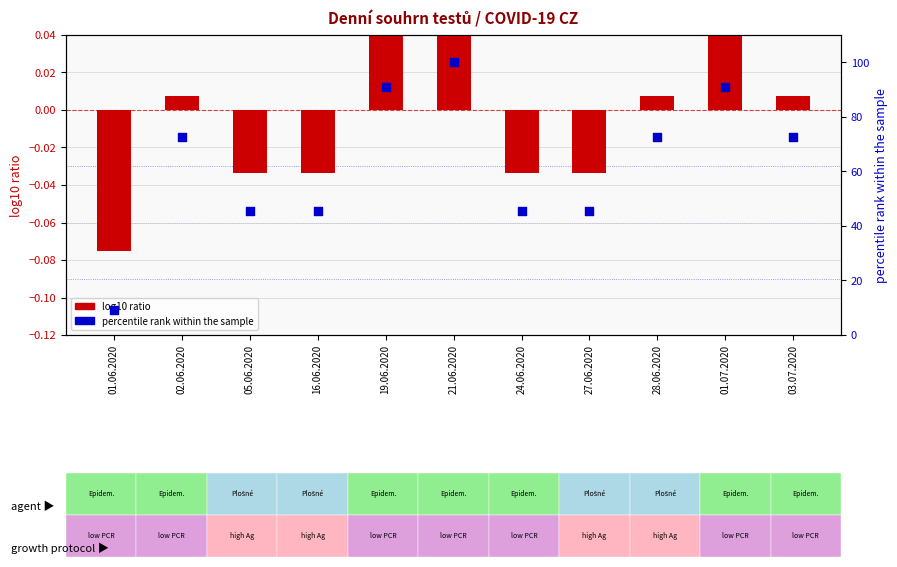

What are all the series names shown in the legend?

log10 ratio, percentile rank within the sample